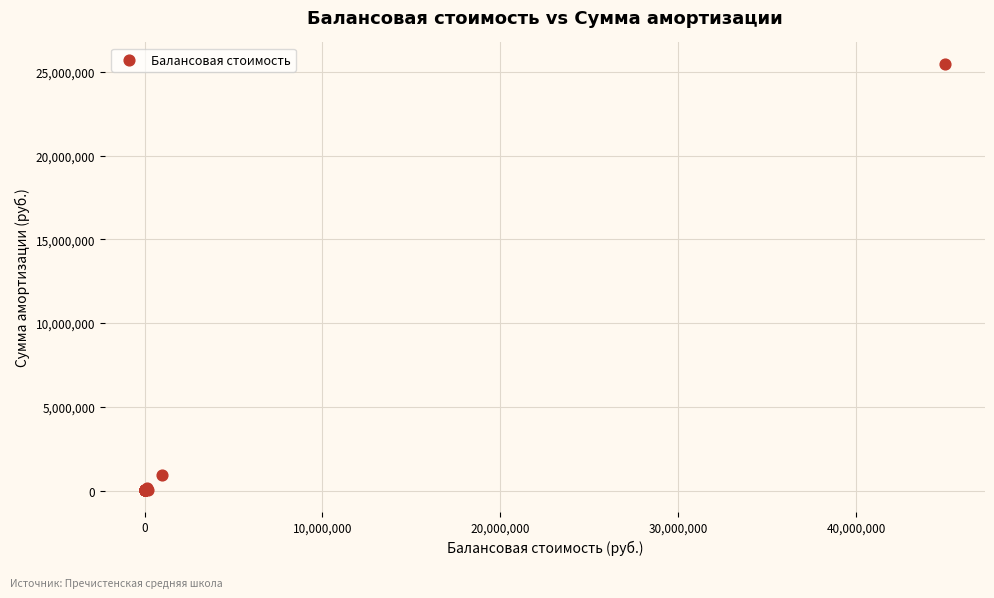

What Y value in the scatter plot is closest to 12752272?

954285.1